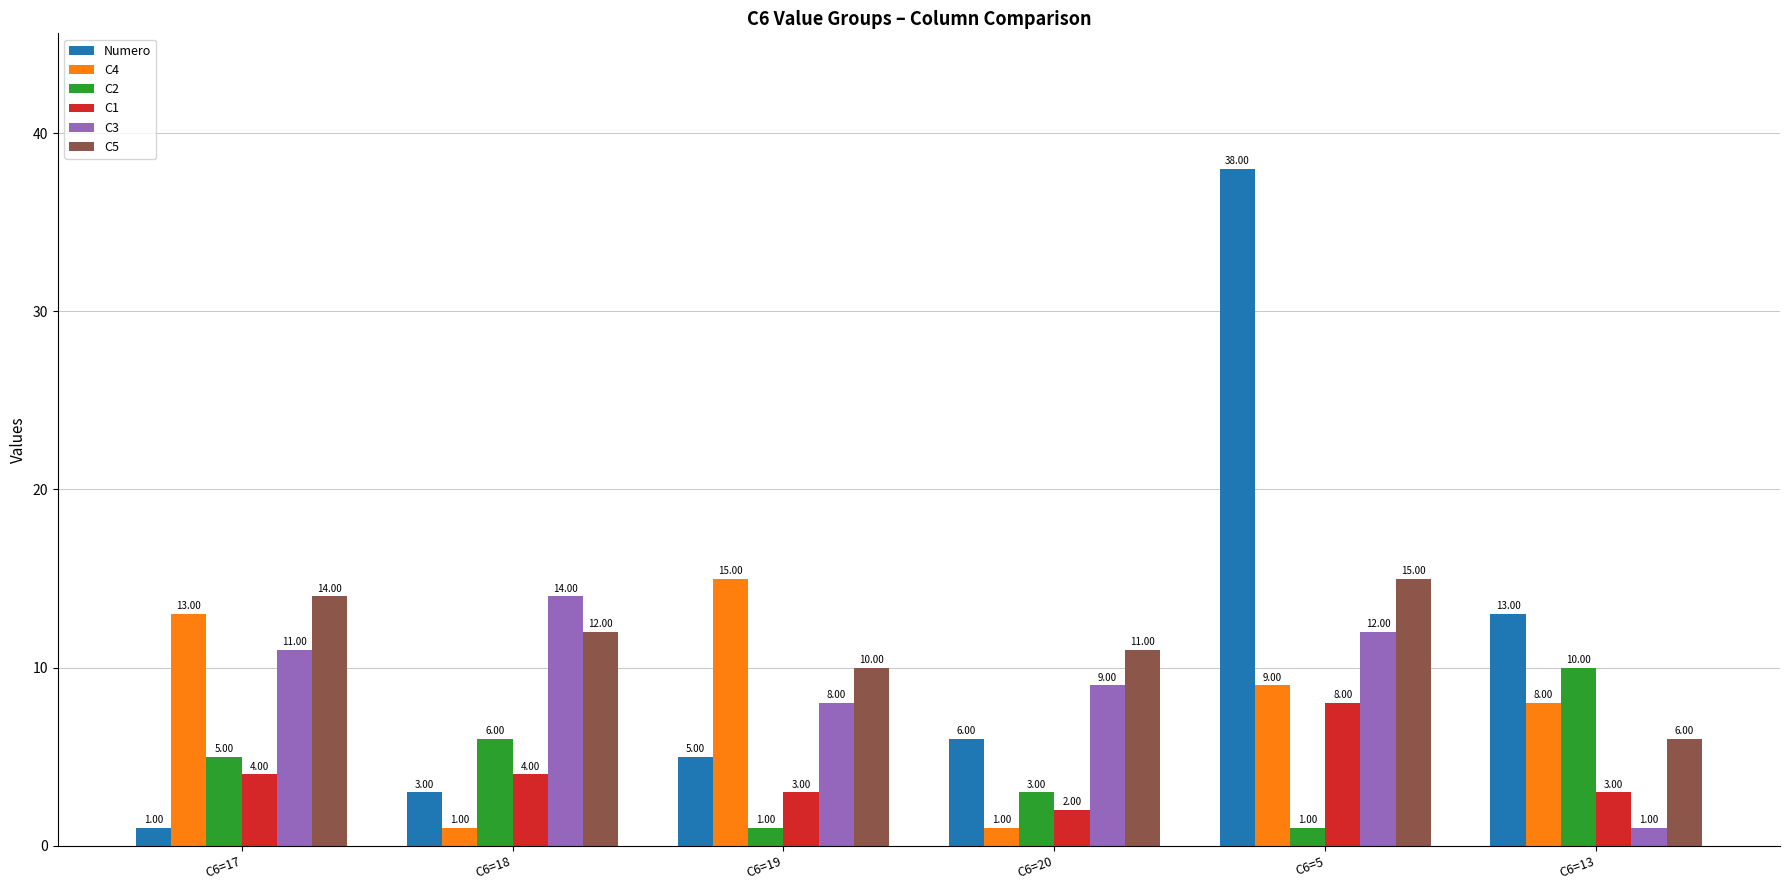

What is the label of the 1st bar from the left?

C6=17